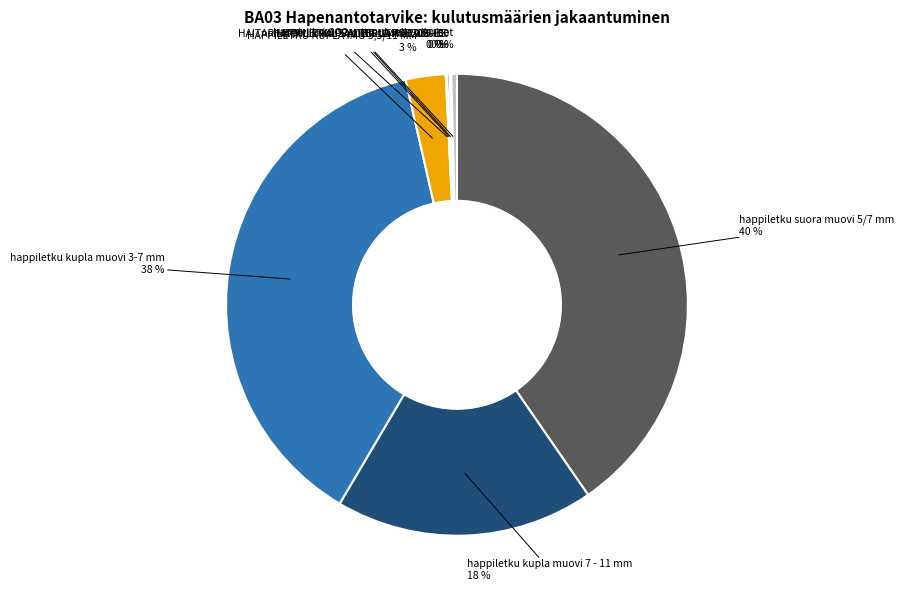

To the nearest percent, what is the average slice percentage?

12%